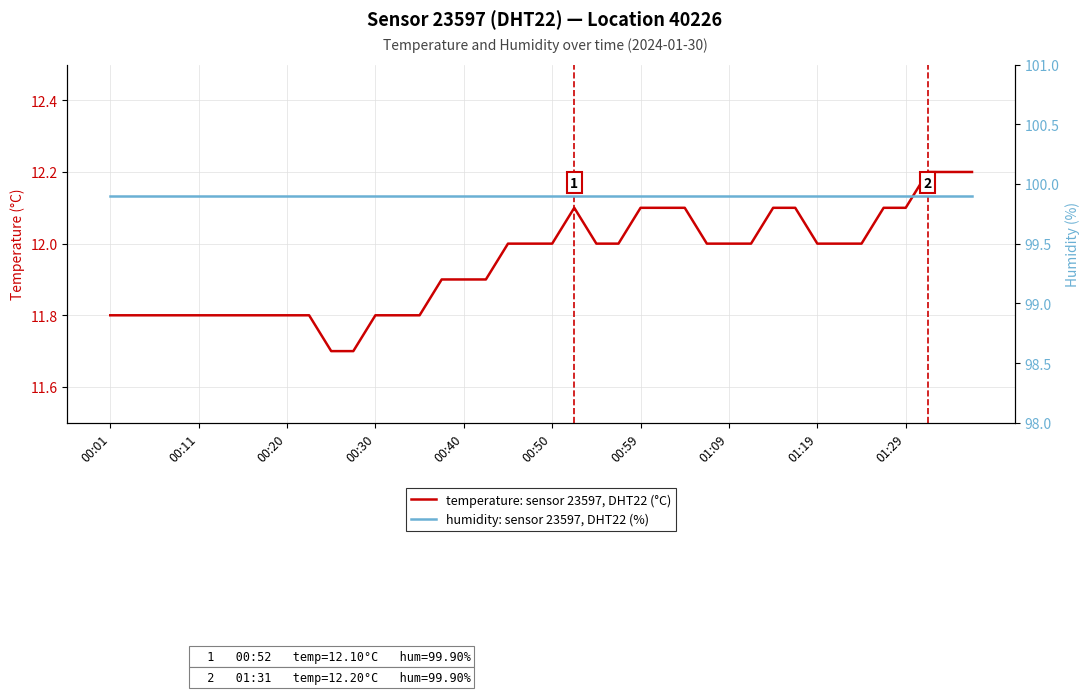

At how many categories does at least one series exceed 39?

40